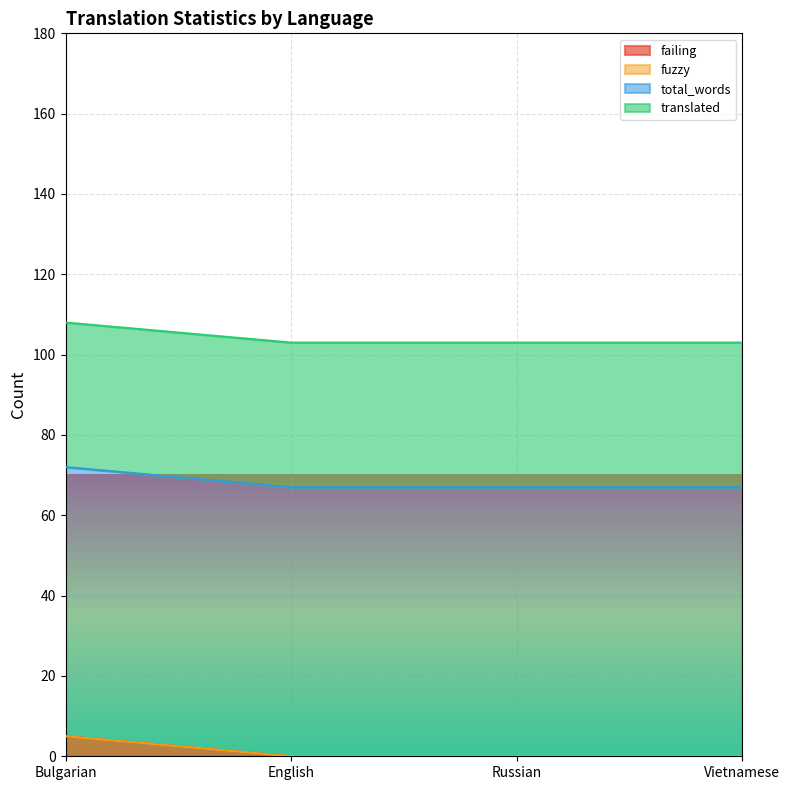

How many lines are shown in the chart?

4